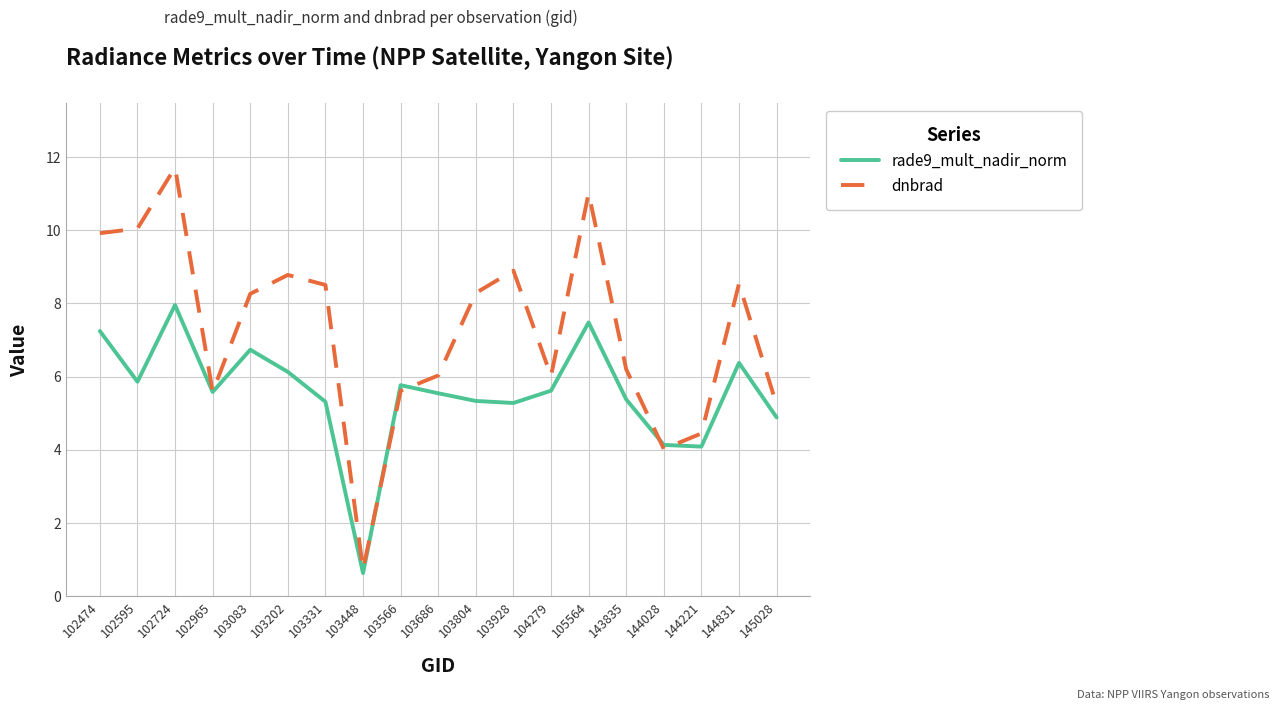

Which series has the widest spread of values?

dnbrad